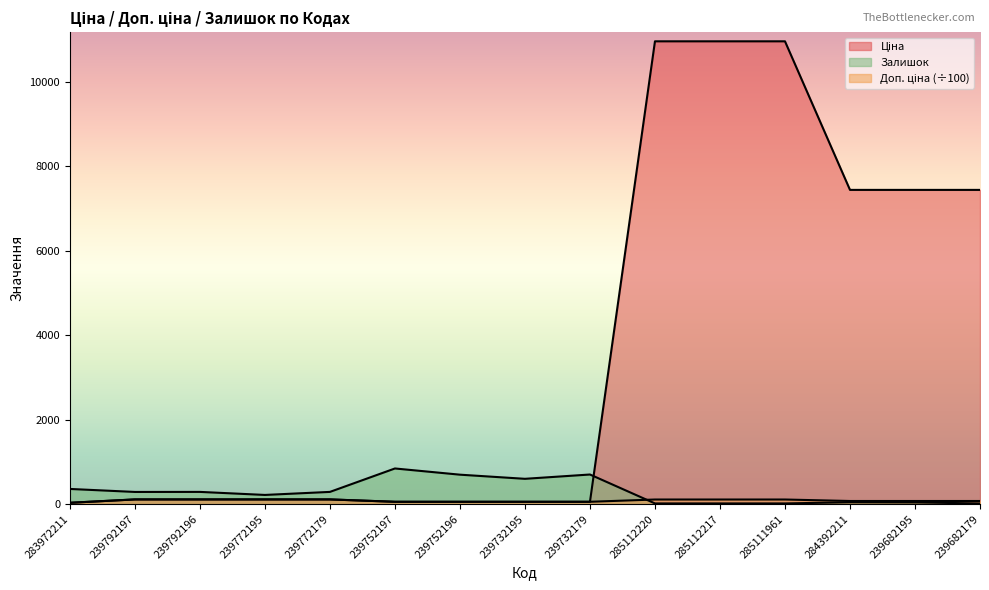

What is the total value across all series at 239682195?

7559.0